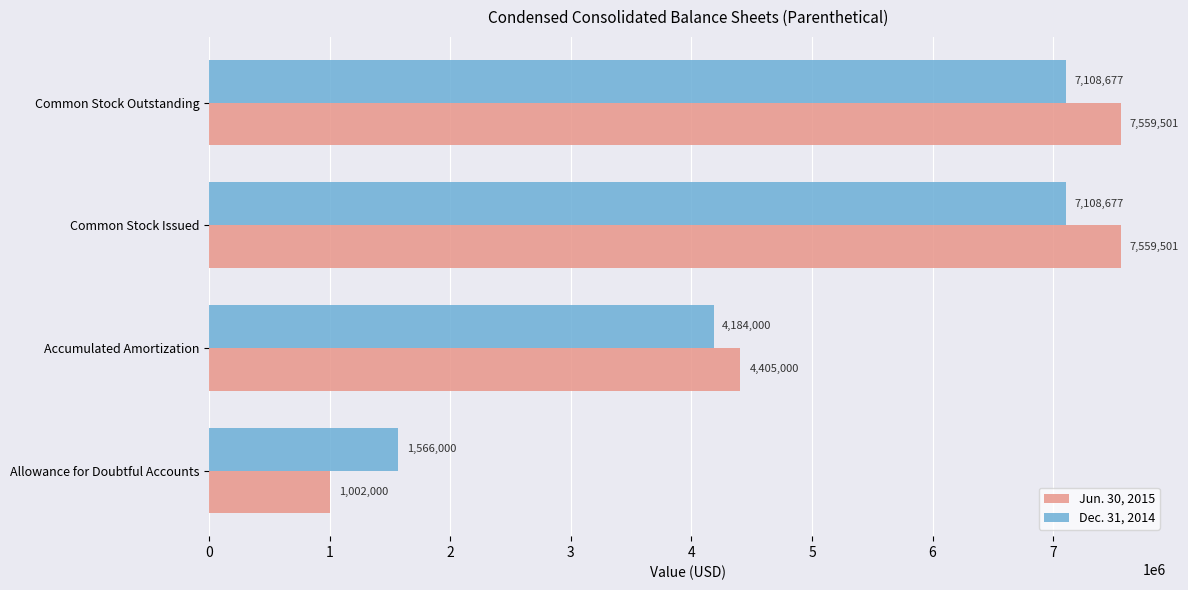

True or false: Dec. 31, 2014 has a value of 1566000 at Allowance for Doubtful Accounts.

True